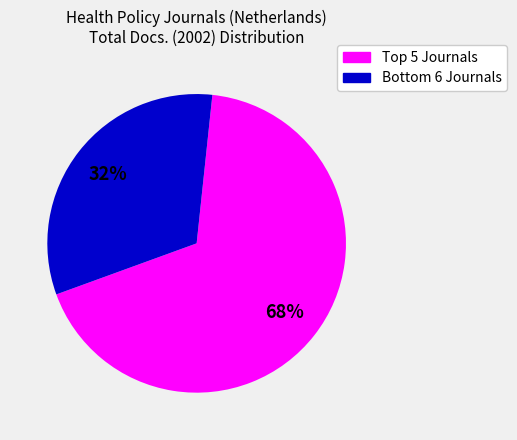

How many segments does this pie chart have?

2